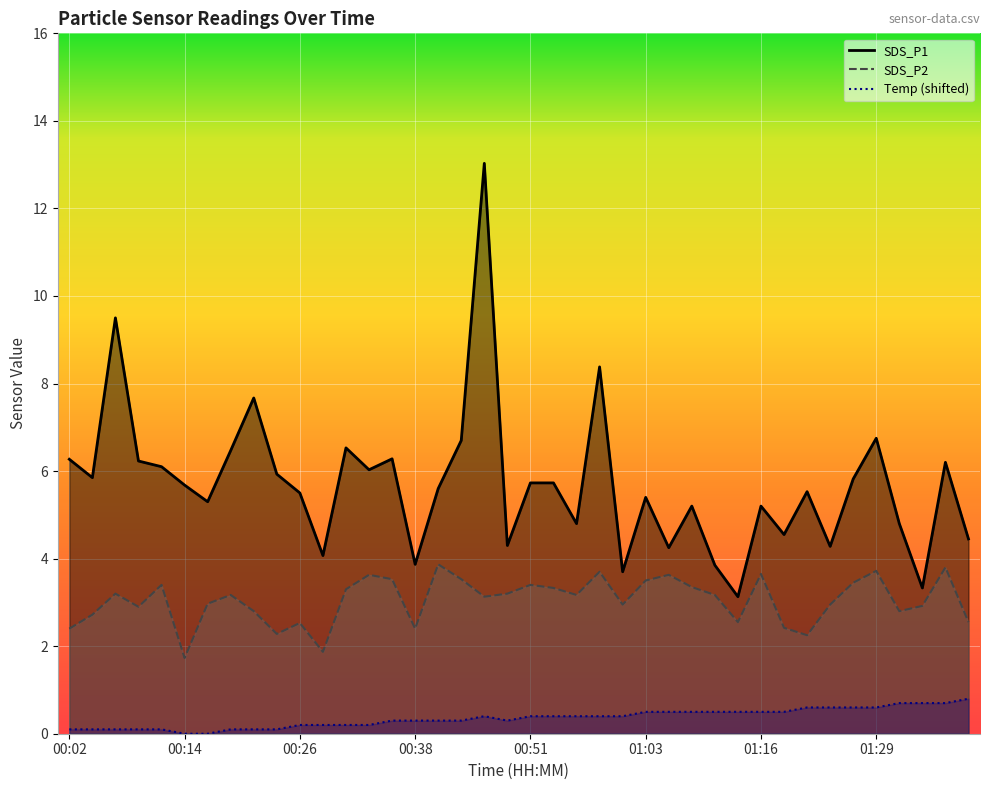

What is the label of the 40th point from the right?

00:02